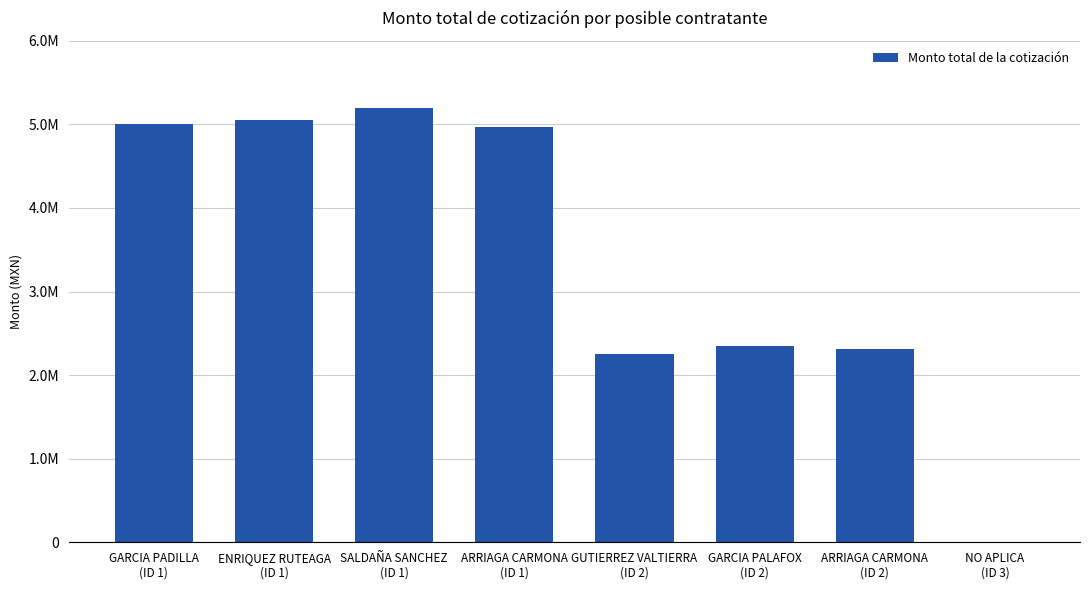

What is the difference between the maximum and minimum values?

5197784.3